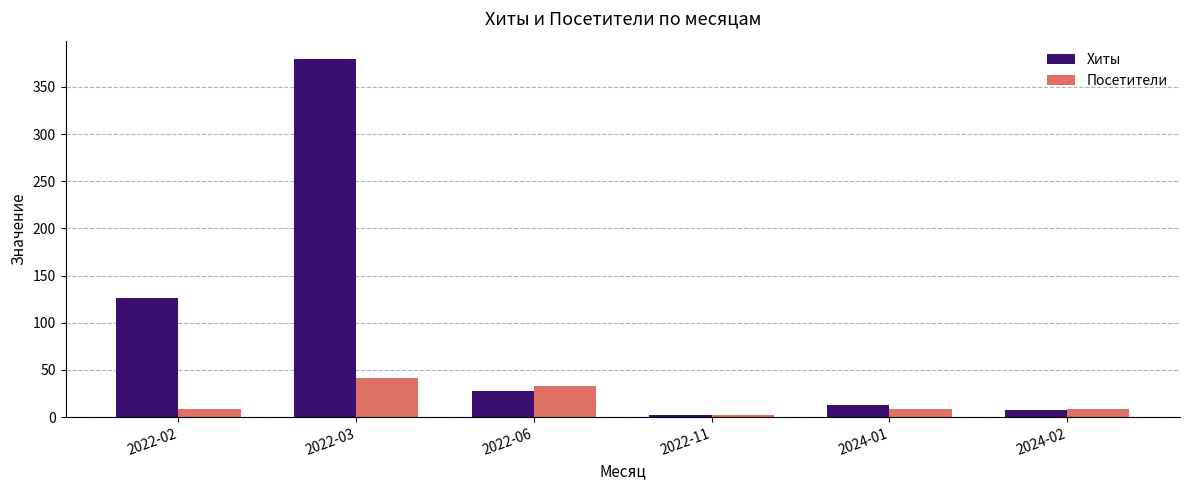

What is the sum of the Посетители values at 2022-02 and 2024-01?

17